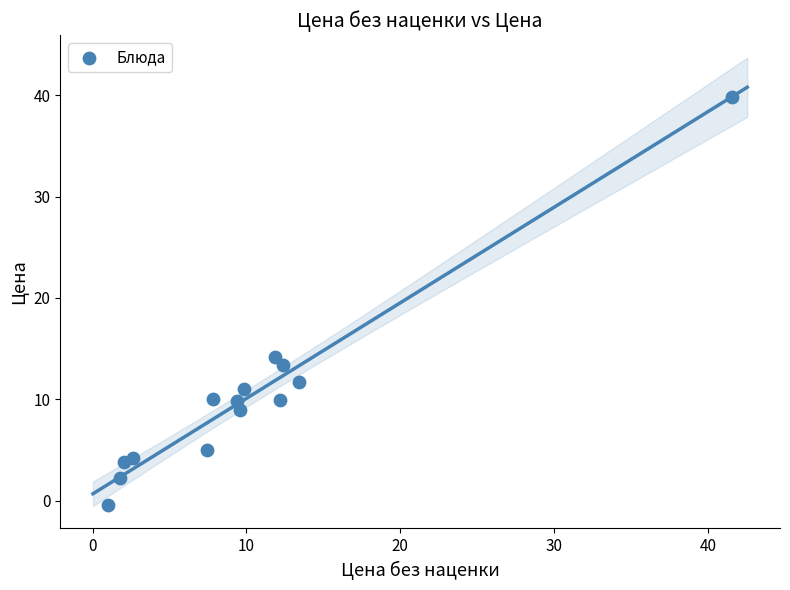

What Y value in the scatter plot is closest to 19?

14.2